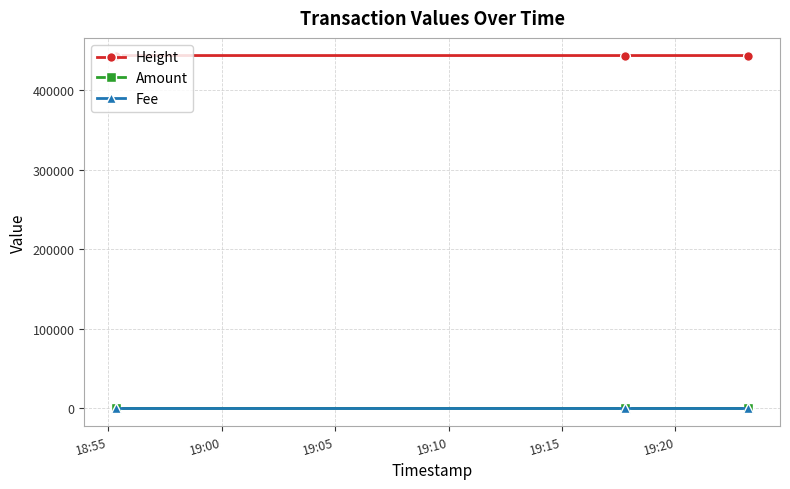

What is the difference between the maximum and minimum values in the Amount series?

2